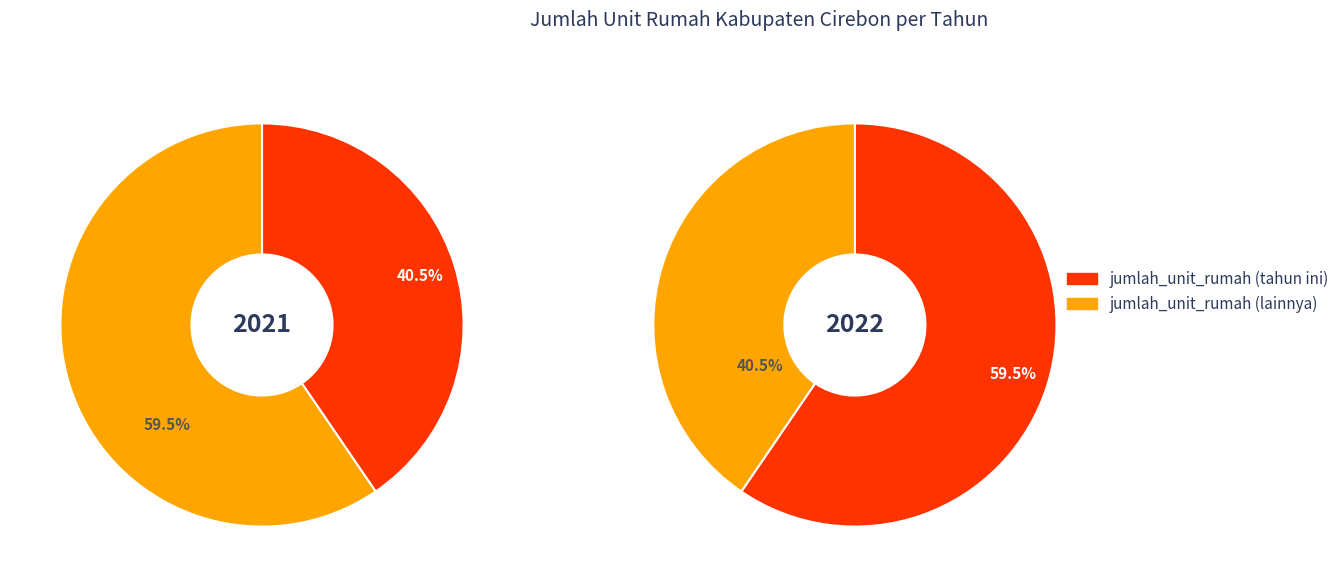

What is the largest slice in the pie chart?

2022